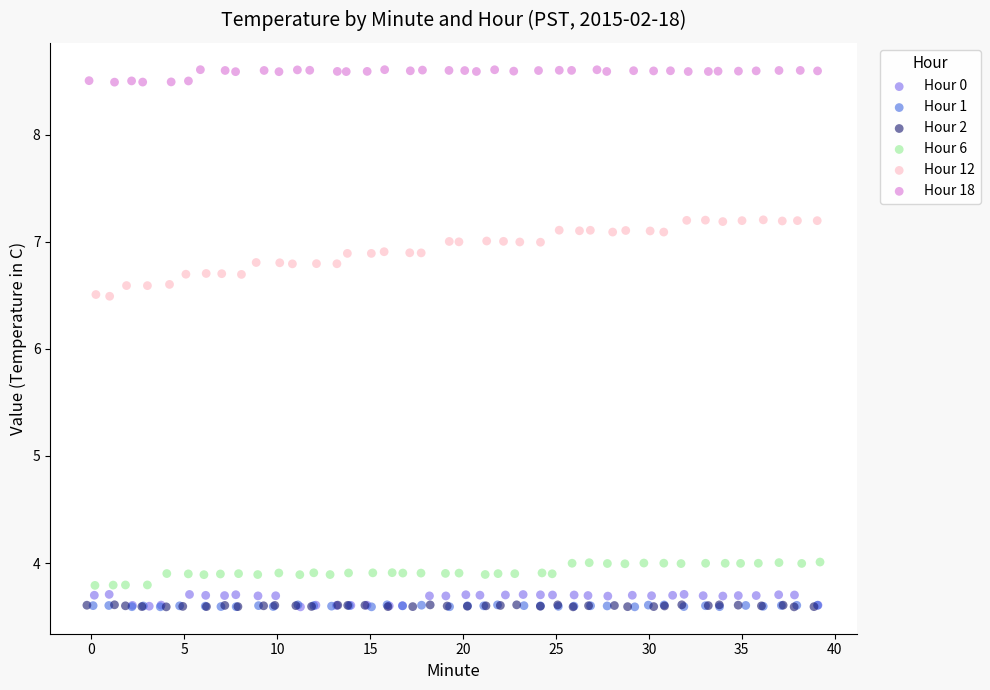

Which series has the largest Y range (max minus min)?

Hour 12